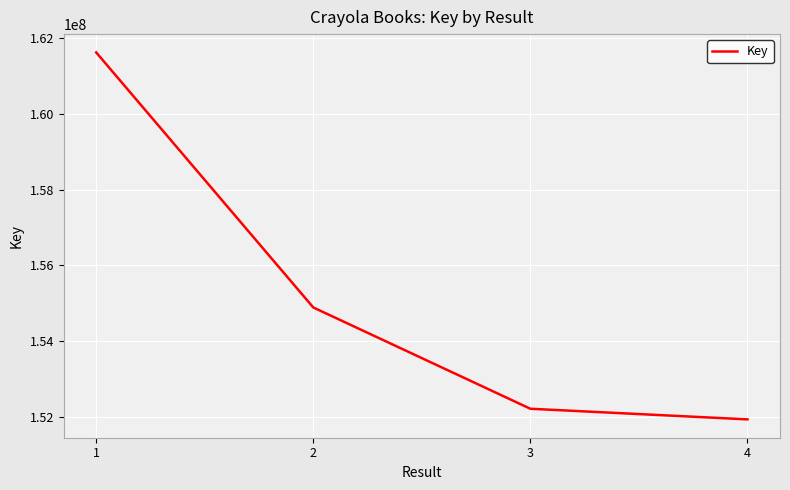

Count the number of data series in this chart.

1